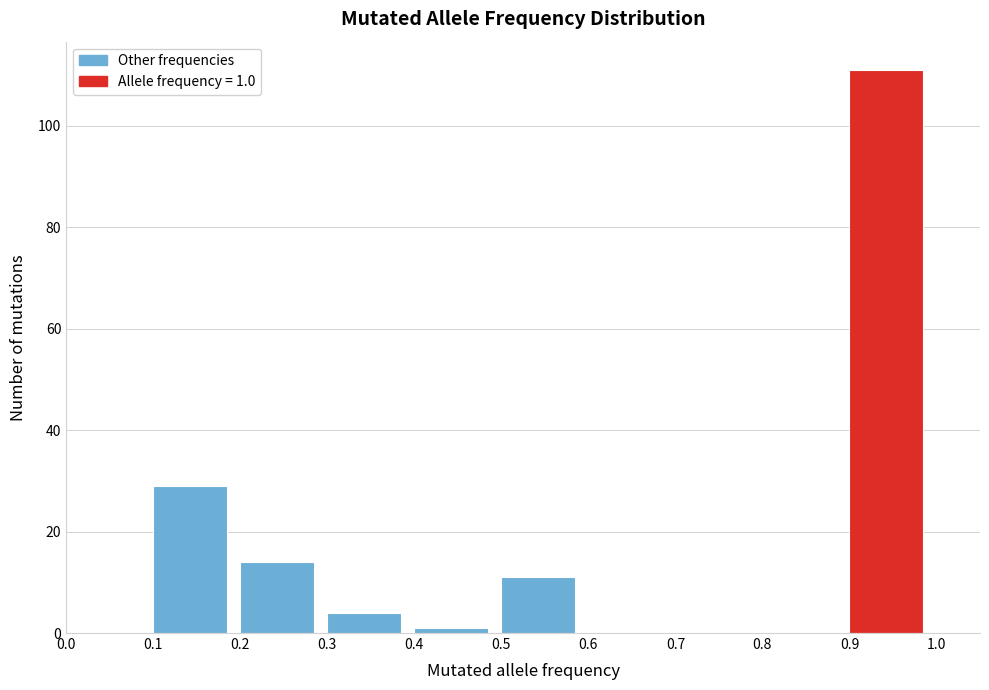

Which range on the x-axis has the tallest bar?

0.9 to 1.0